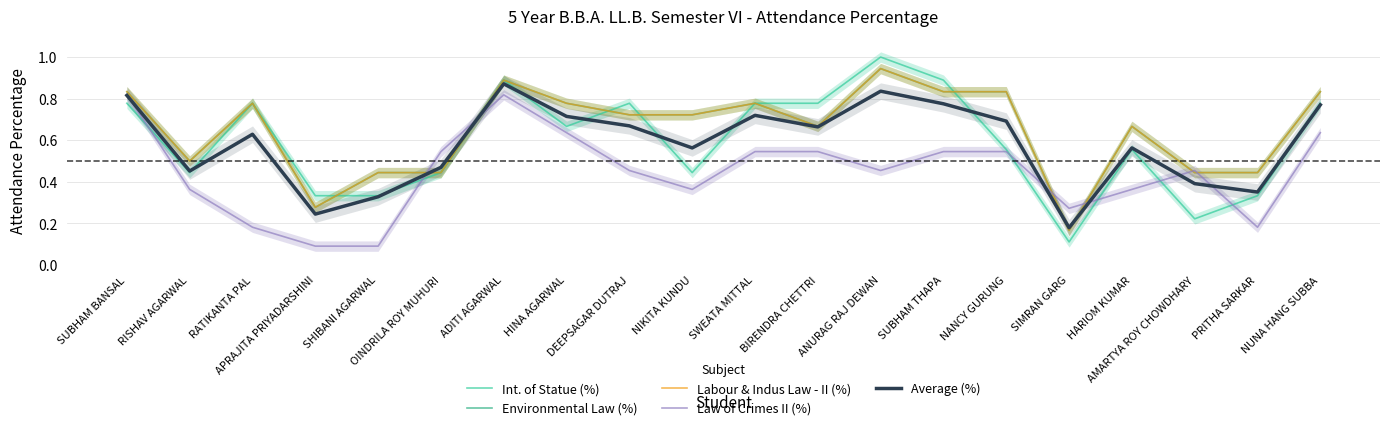

Is it true that Int. of Statue (%) equals 0.2 at APRAJITA PRIYADARSHINI?

False